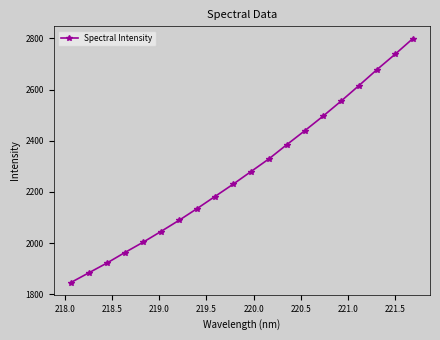

What is the minimum value shown in the chart?

1846.3